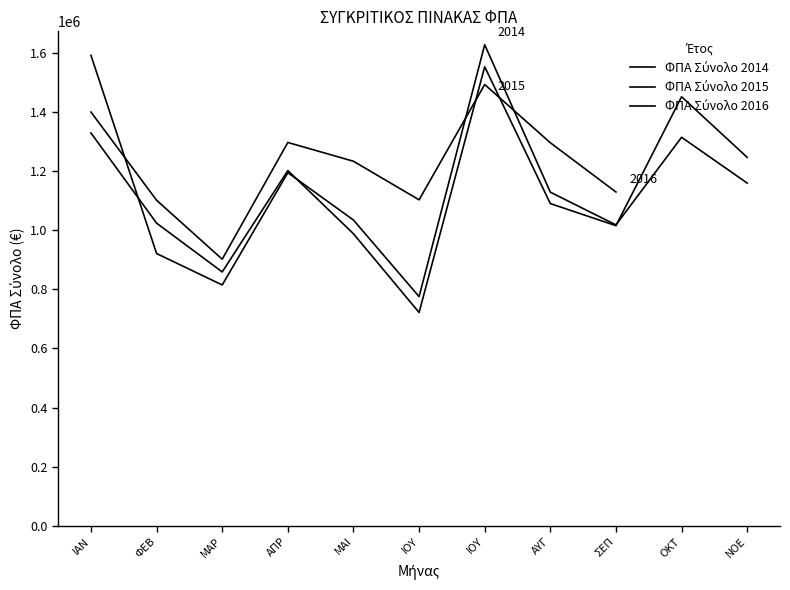

What is the difference between the ΦΠΑ Σύνολο 2014 values at ΙΑΝ and ΣΕΠ?

573212